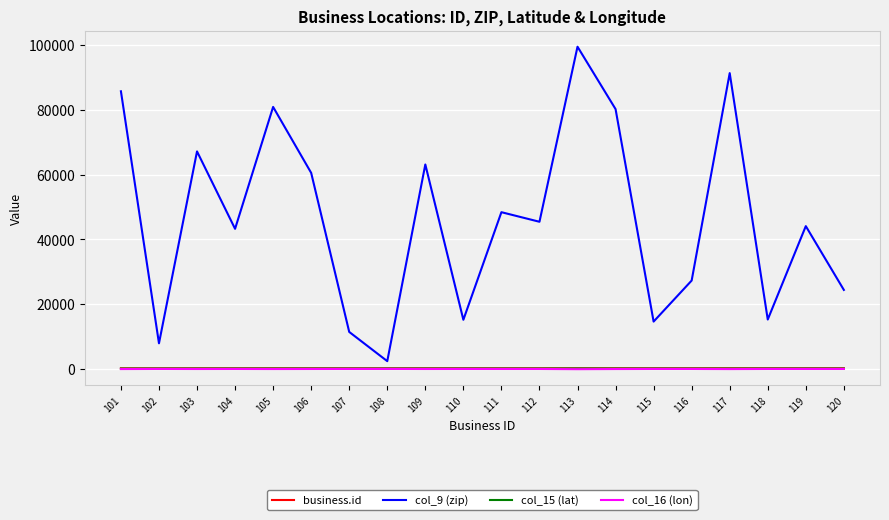

True or false: col_16 (lon) has more than 1 points higher than both neighbors.

True